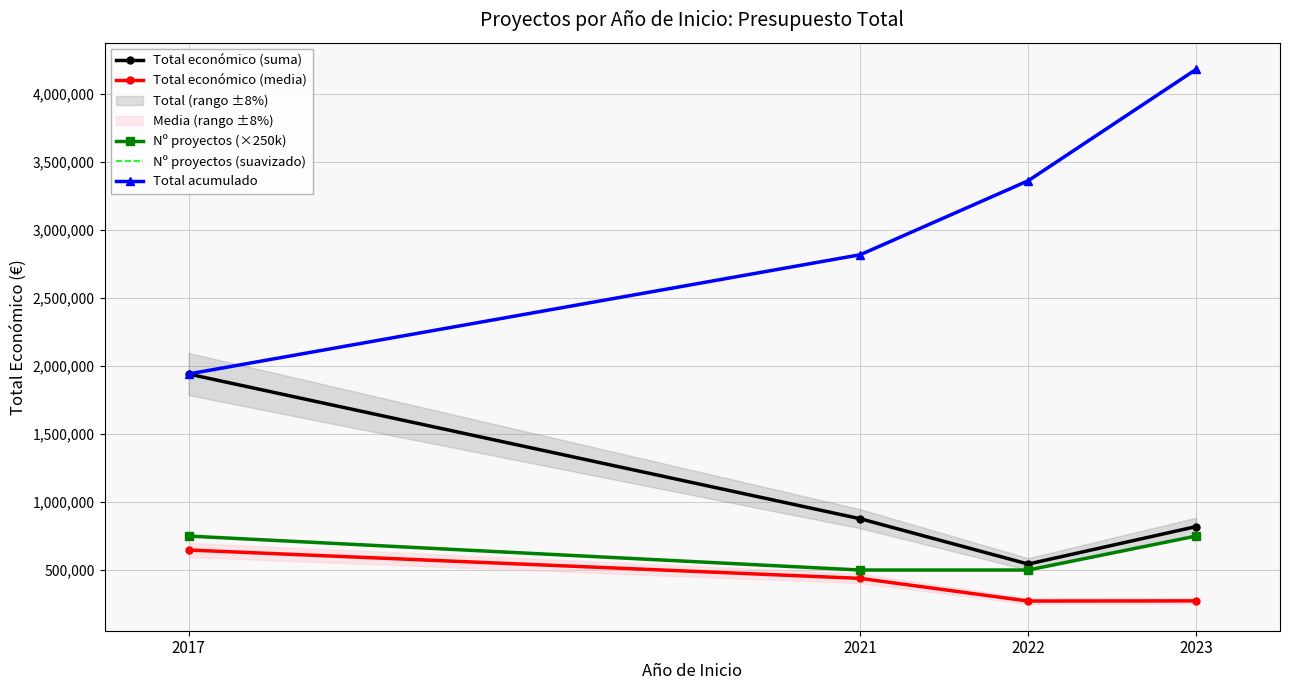

At which category is the sum across all series the highest?

2023